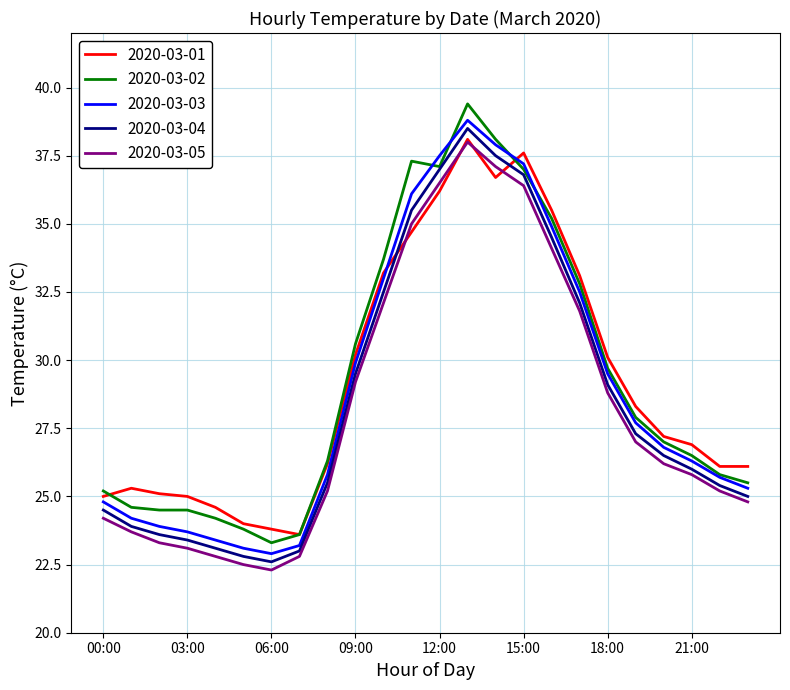

After their last crossing, which series has the higher values: 2020-03-01 or 2020-03-04?

2020-03-01